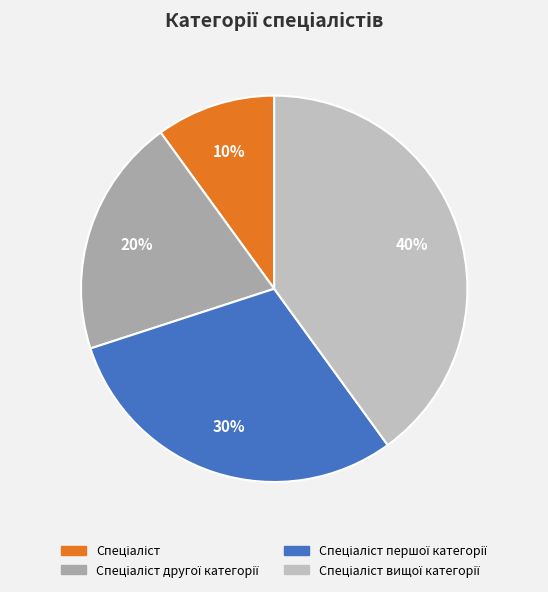

To the nearest percent, what is the difference between the largest and smallest slice percentages?

30%